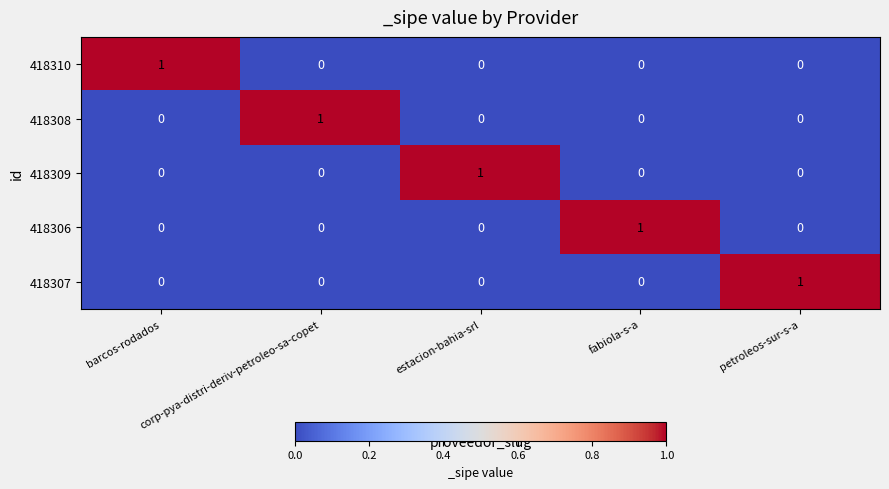

Which category has the highest value in the 418310 series?

barcos-rodados